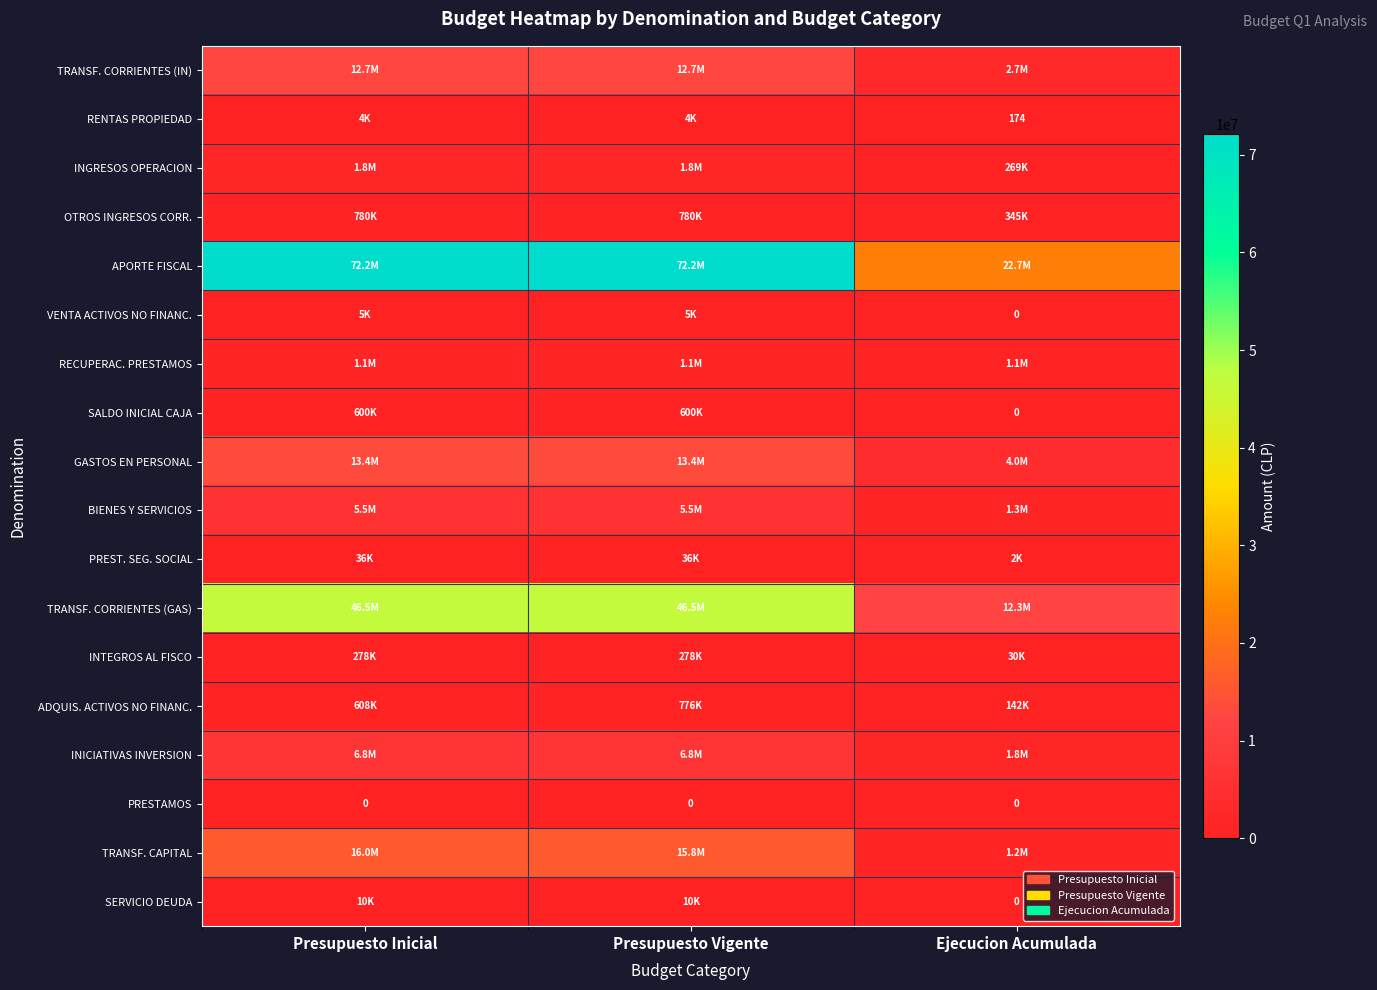

How many PREST. SEG. SOCIAL values are between 2476 and 36396?

3